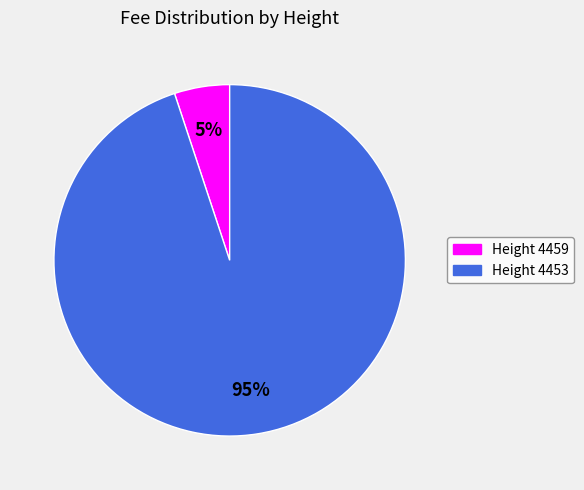

How many segments does this pie chart have?

2